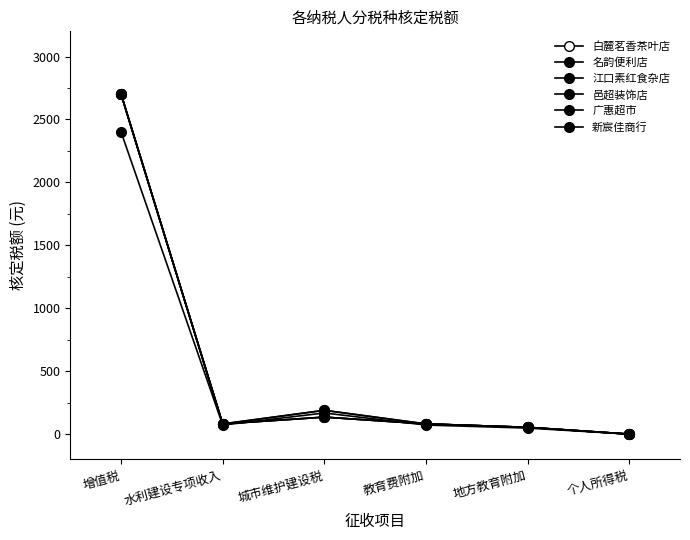

What is the sum of the 新宸佳商行 values at 地方教育附加 and 水利建设专项收入?

135